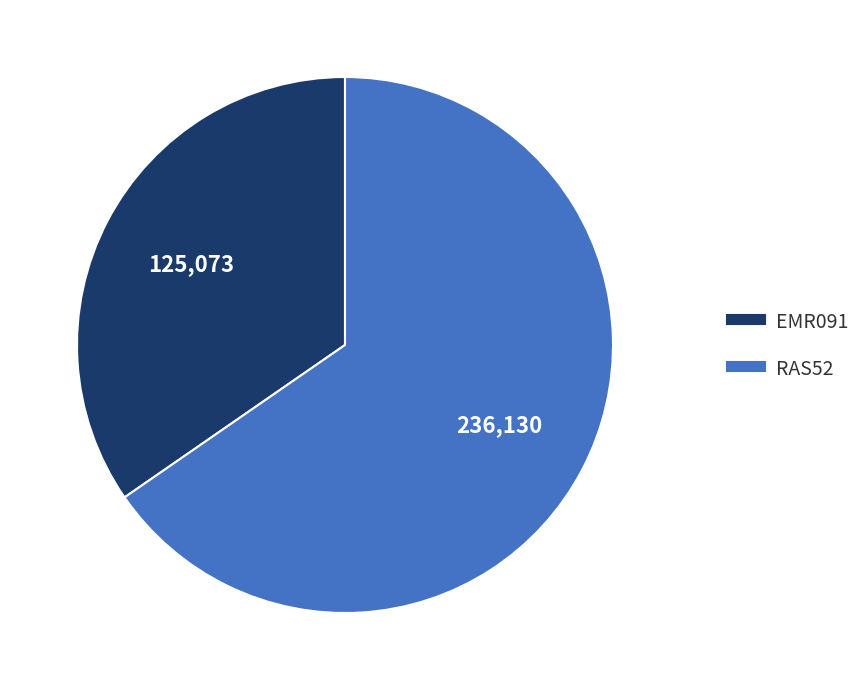

Do EMR091 and RAS52 together represent more than half of the pie?

Yes